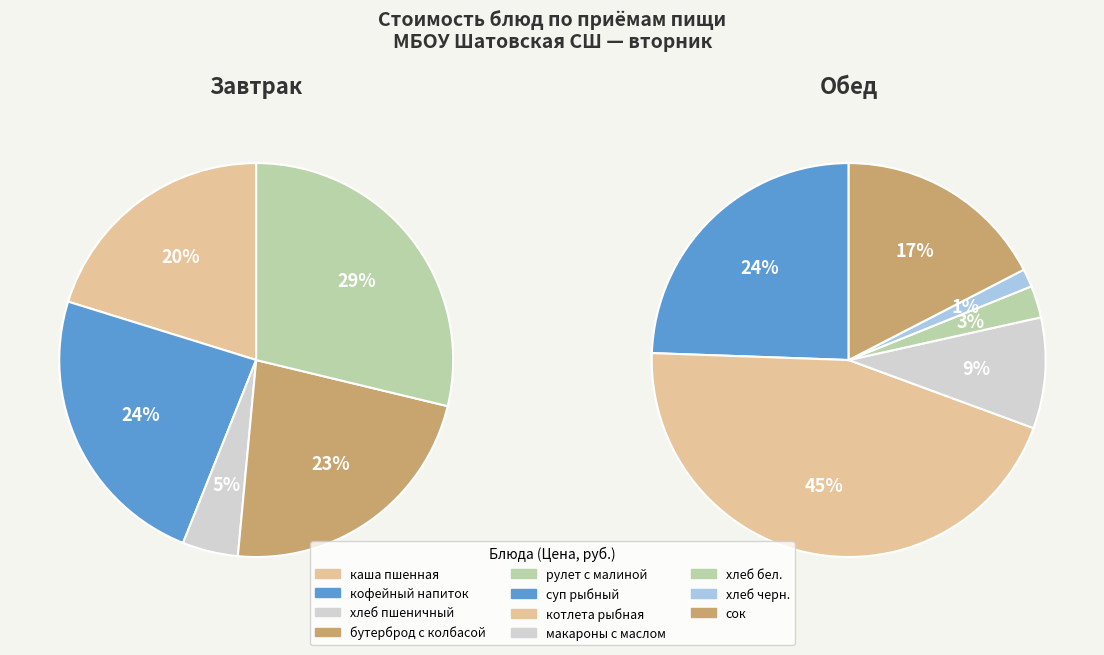

Is there a majority slice in this chart?

No